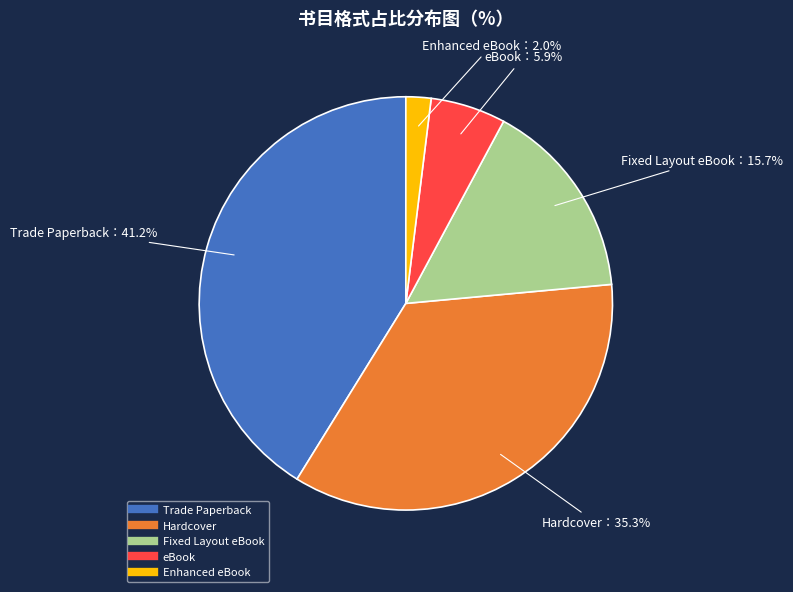

To the nearest percent, what percentage of the pie is Enhanced eBook?

2%